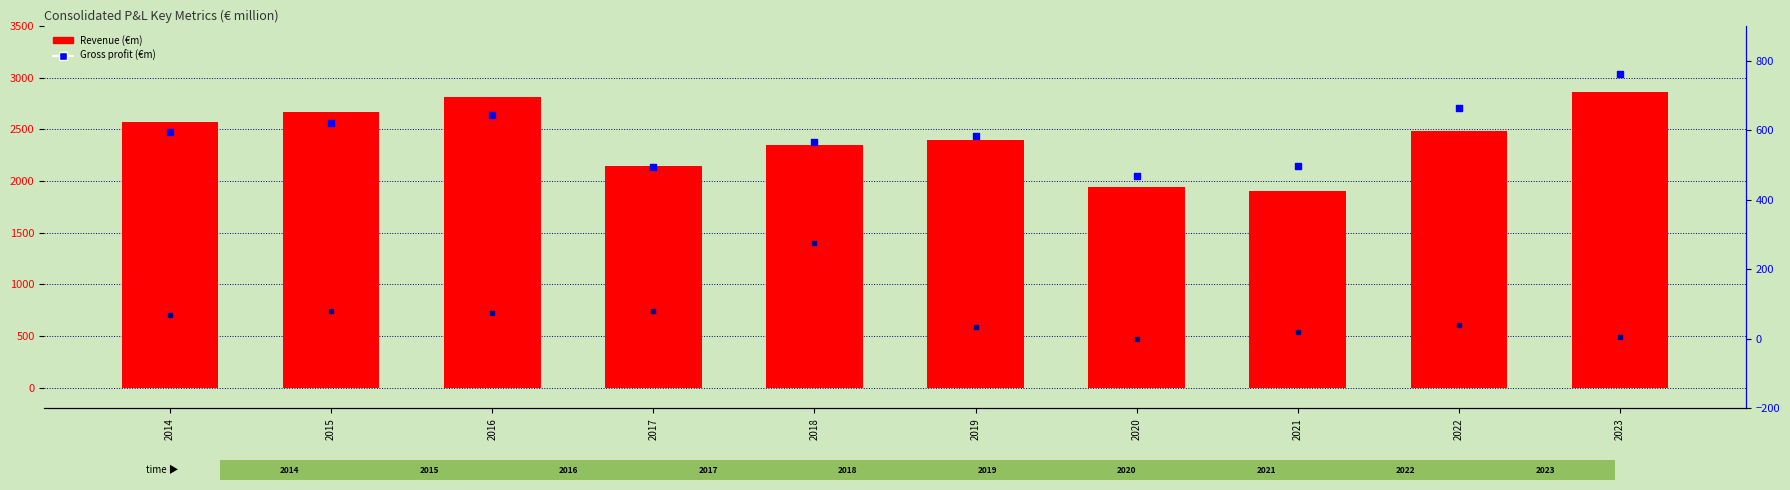

Which series has the widest spread of Y values?

Revenue